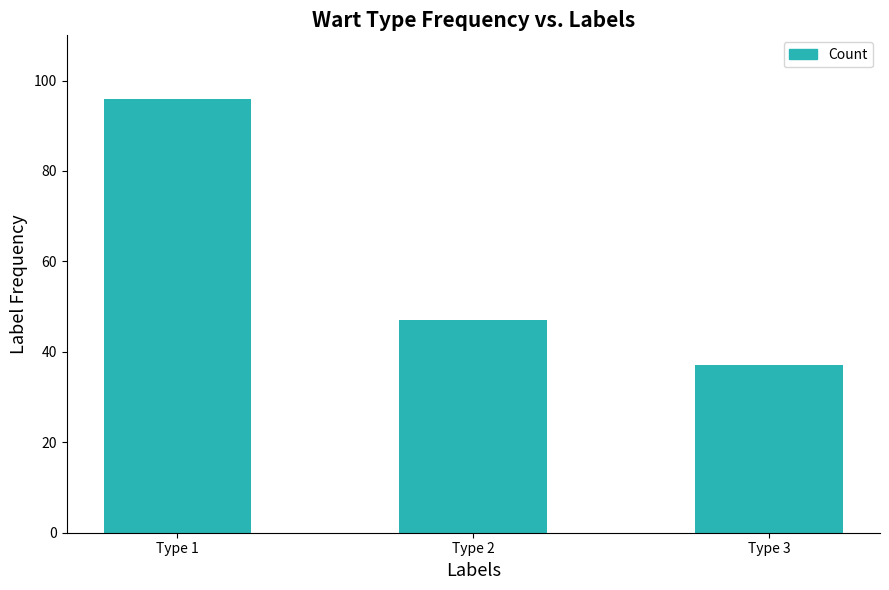

Which category has the highest value across all series?

Type 1